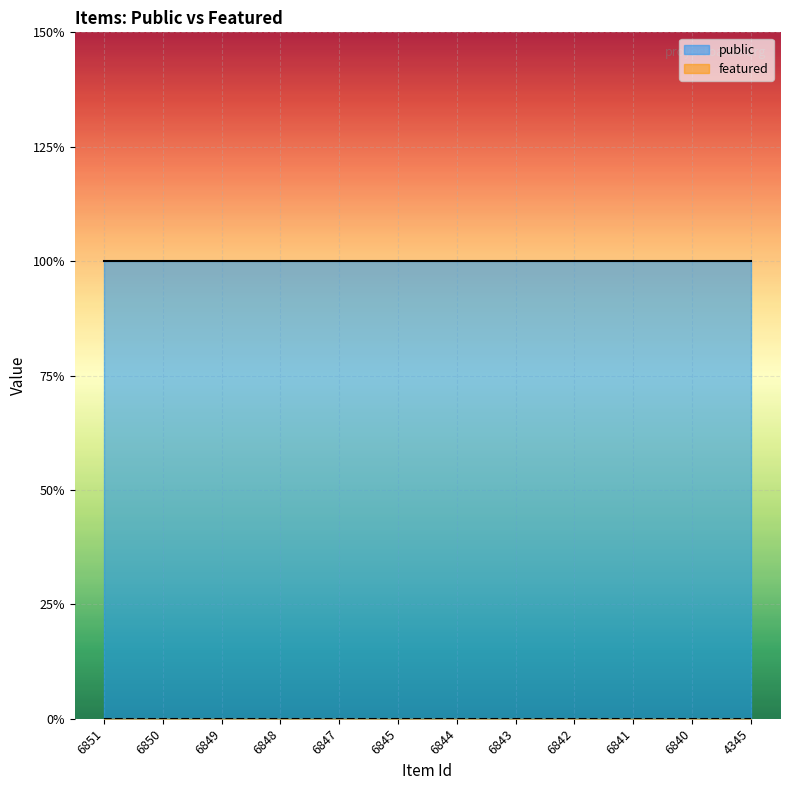

At how many categories does at least one series exceed 0?

12